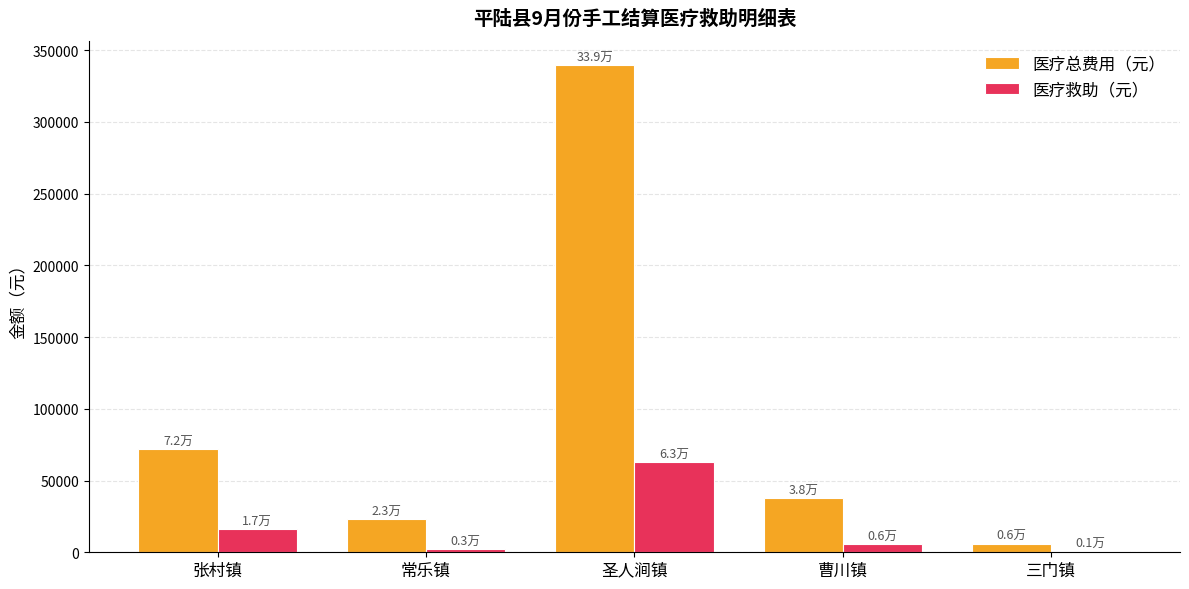

Does the chart contain stacked bars?

No